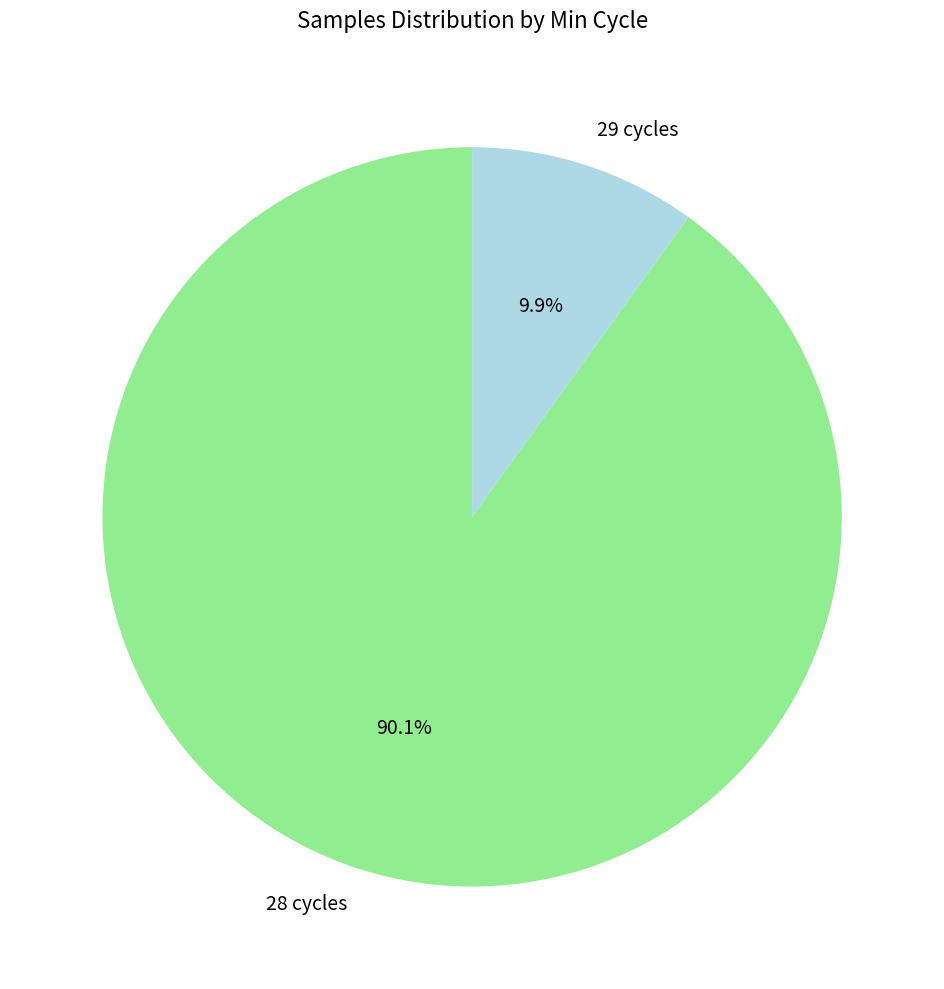

Which slice is the smallest?

29 cycles